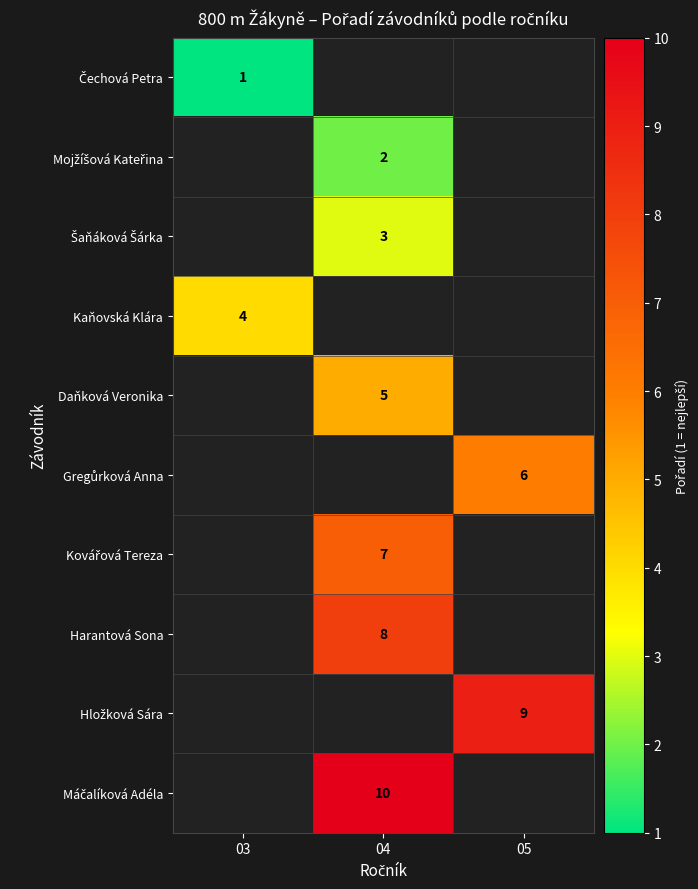

Between 05 and 03, which is larger?

03